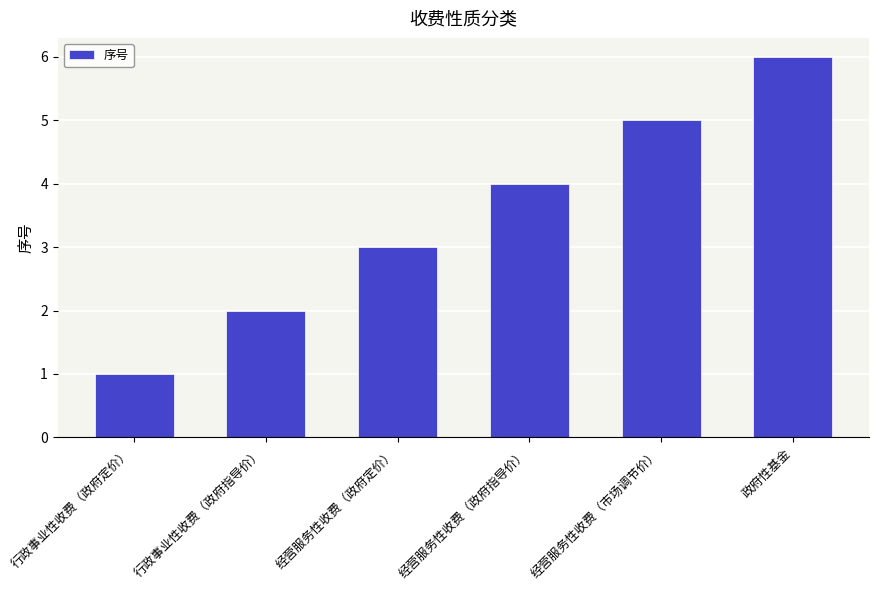

What is the label of the 3rd bar from the right?

经营服务性收费（政府指导价）